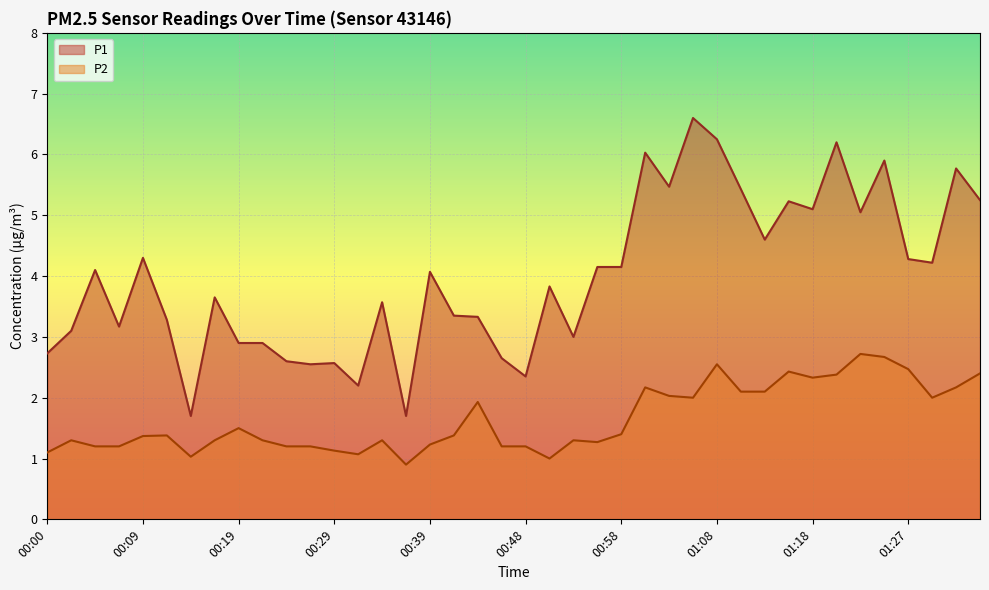

Which series changed the most between 00:09 and 01:30?

P2